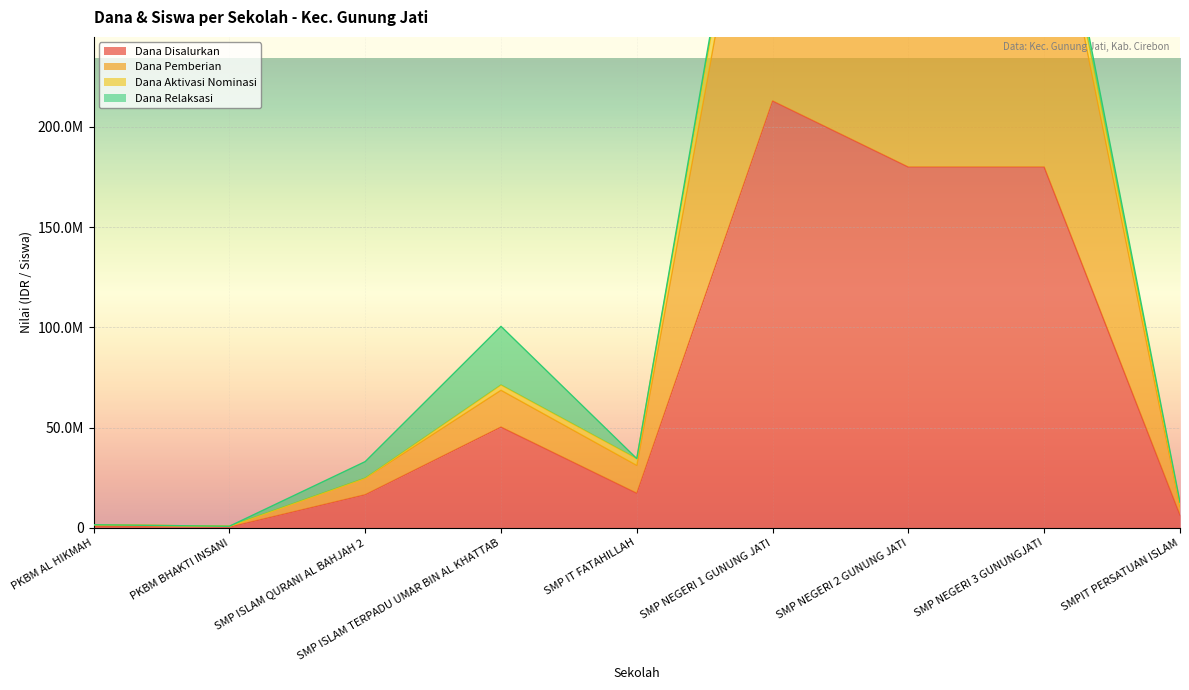

How many values in the Siswa Disalurkan series exceed 34500000?

4